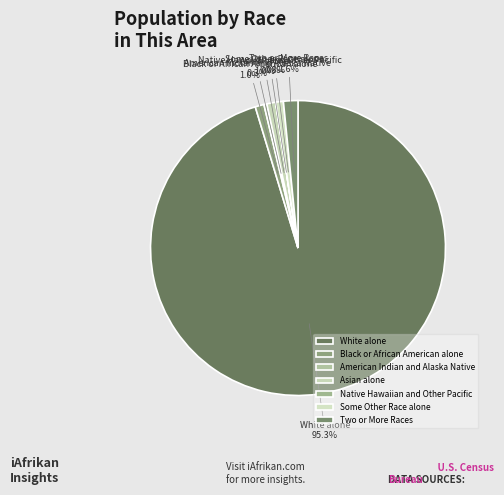

Is White alone the majority of the pie?

Yes